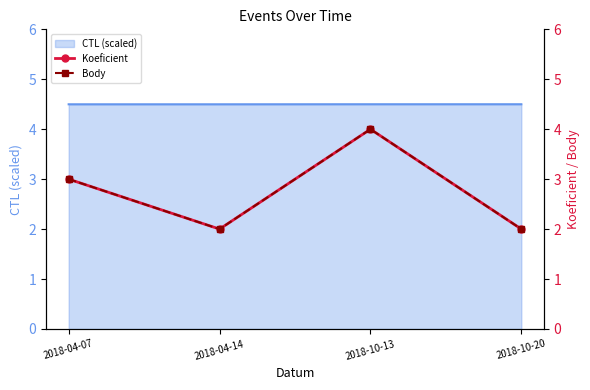

What value does the Body series have at 2018-10-13?

4